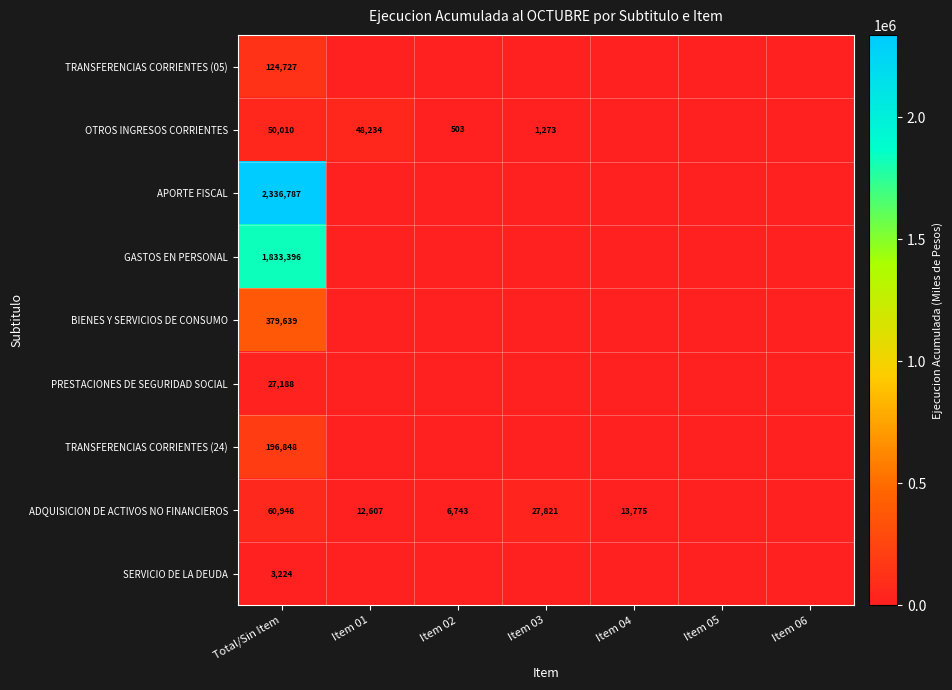

True or false: ADQUISICION DE ACTIVOS NO FINANCIEROS has a value of 13775 at Item 04.

True